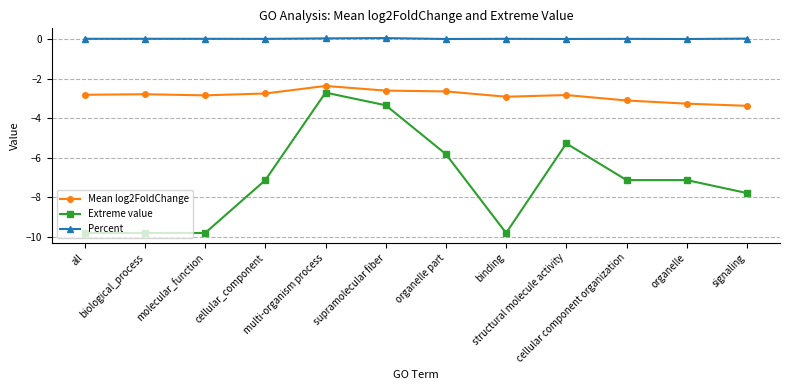

True or false: Extreme value and Percent intersect in this chart.

False